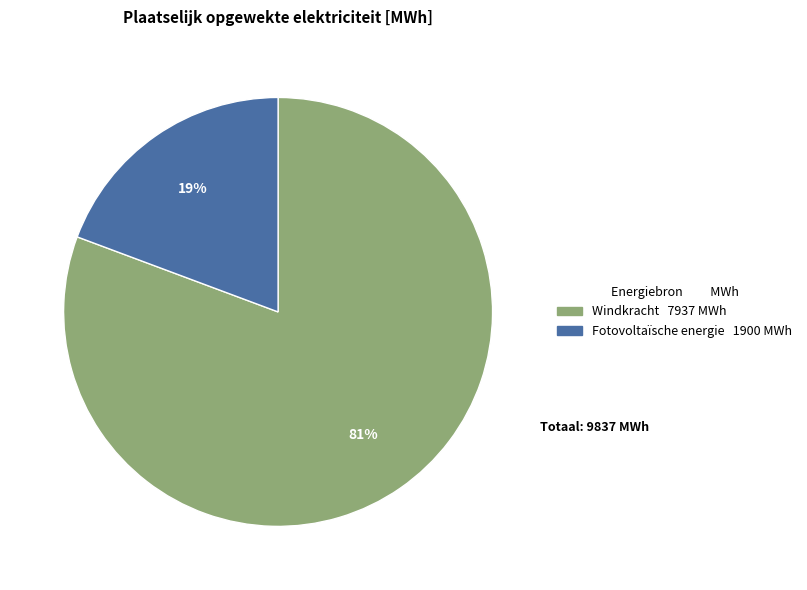

How many segments does this pie chart have?

2